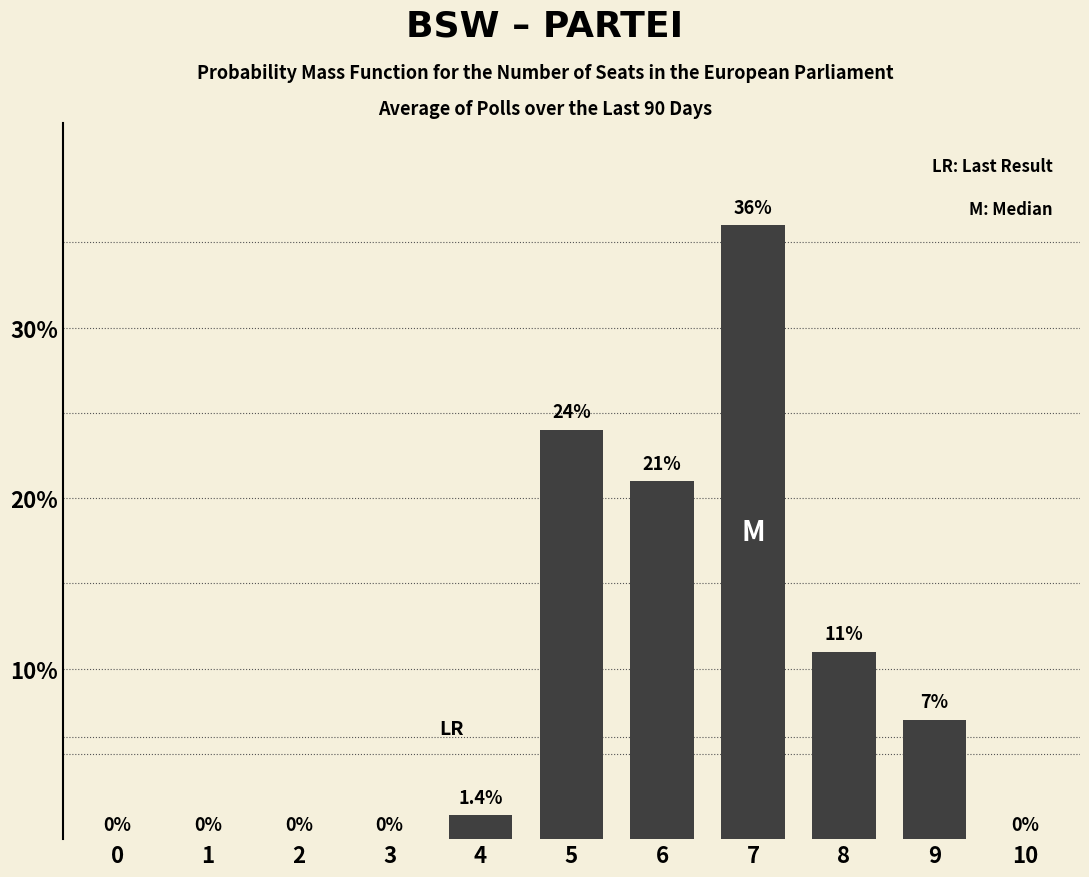

The value at 0 is -11.1. True or false?

False